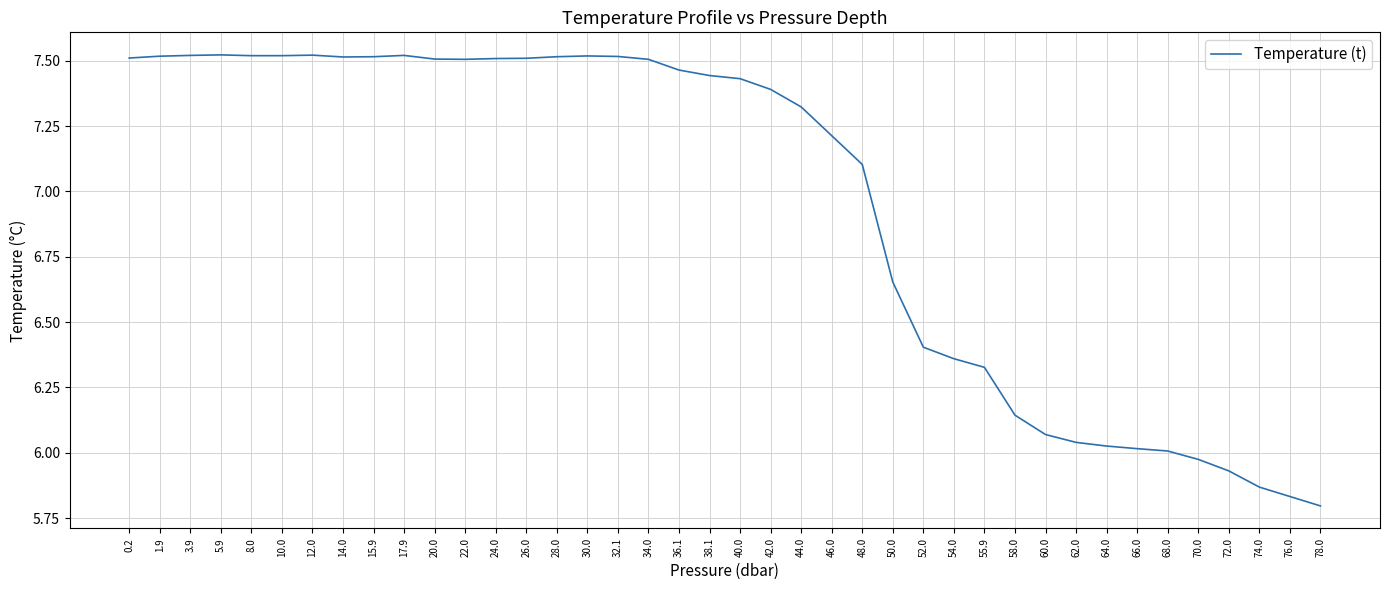

What is the difference between the maximum and minimum values?

1.7